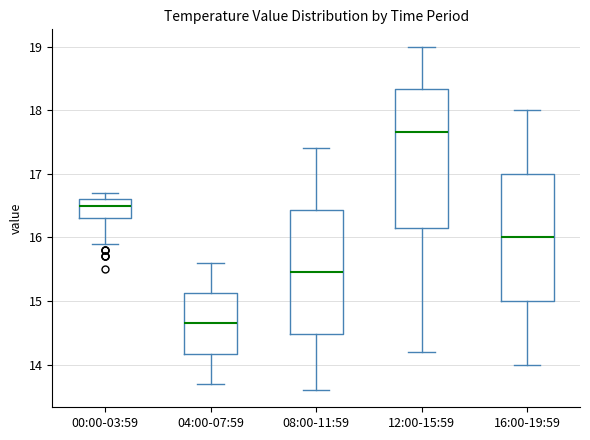

Where is the lower edge of the box for 00:00-03:59 on the y-axis? The values are not printed on the chart, so give them approximately, as read against the axis.

16.3